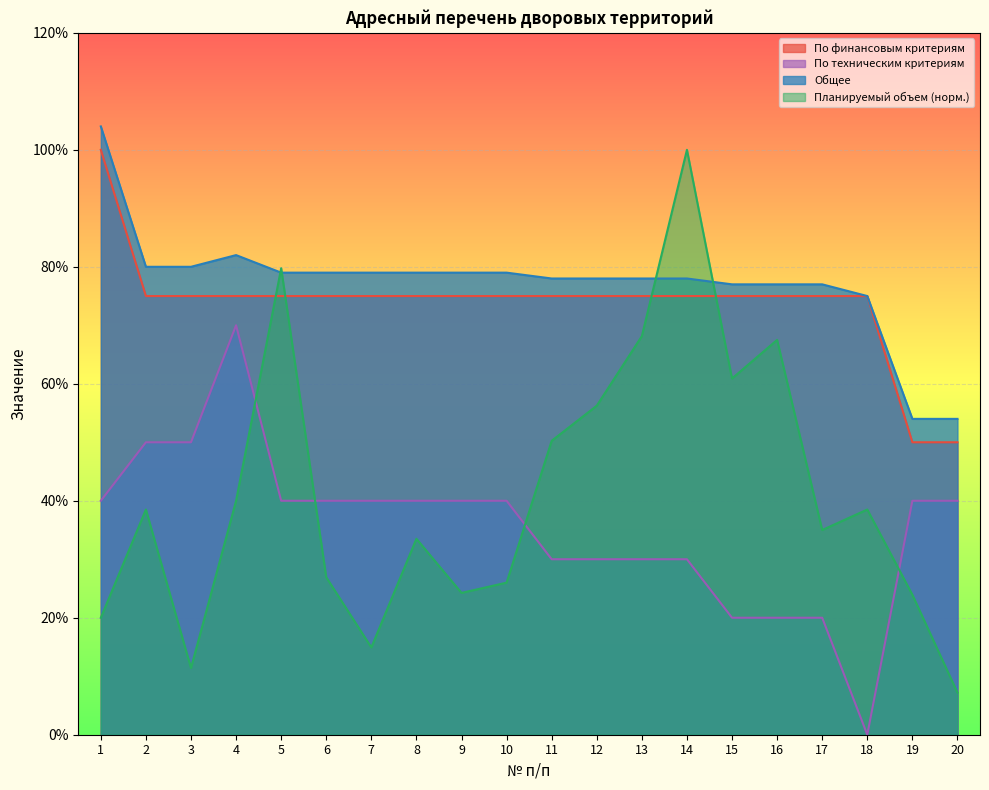

Does the chart display data point markers on the line(s)?

No